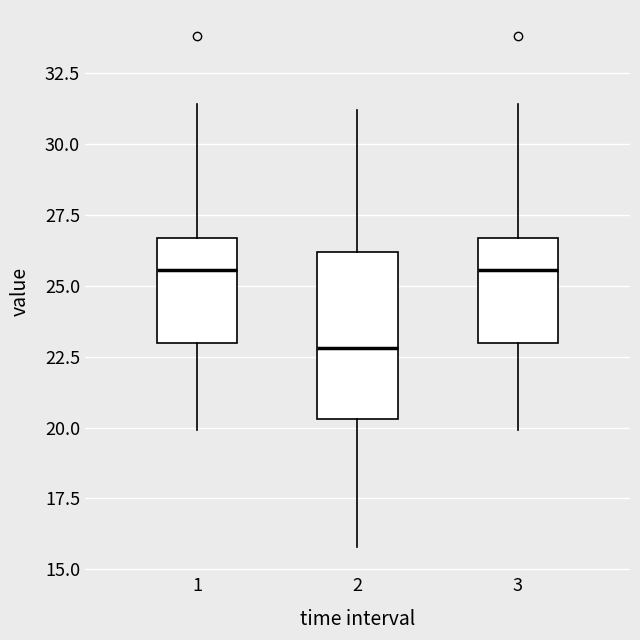

Reading left to right, transcribe this box plot: for each box, give where its median line is, the range the box spans, and where its two whiskers end, as read against the y-axis. The values are not printed on the chart, so give them approximately, as read against the axis.

1: median 25.5, box 23.0 to 26.5, whiskers 20.0 to 31.5
2: median 23.0, box 20.5 to 26.0, whiskers 16.0 to 31.0
3: median 25.5, box 23.0 to 26.5, whiskers 20.0 to 31.5